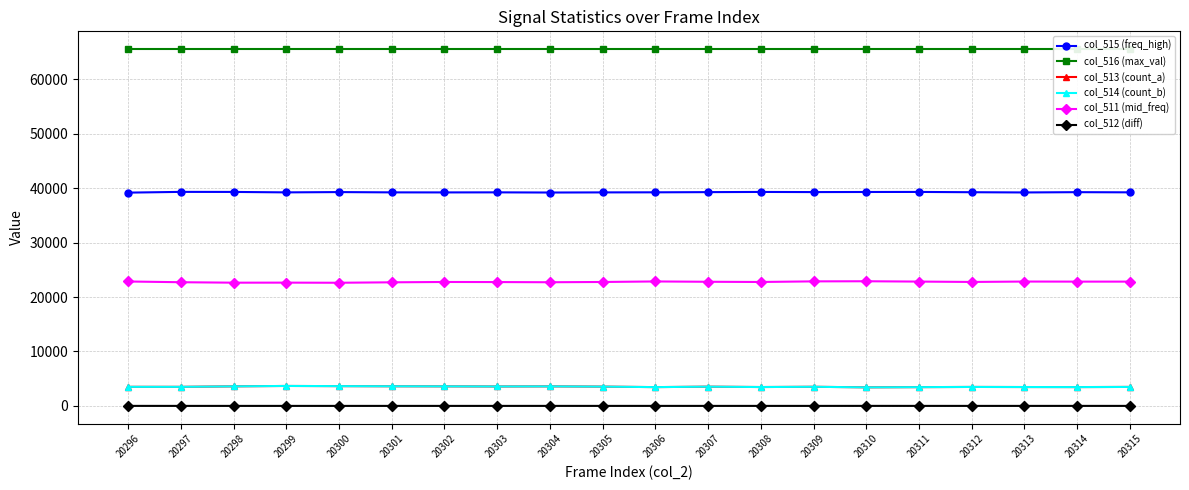

True or false: col_516 (max_val) and col_511 (mid_freq) cross at least once.

False